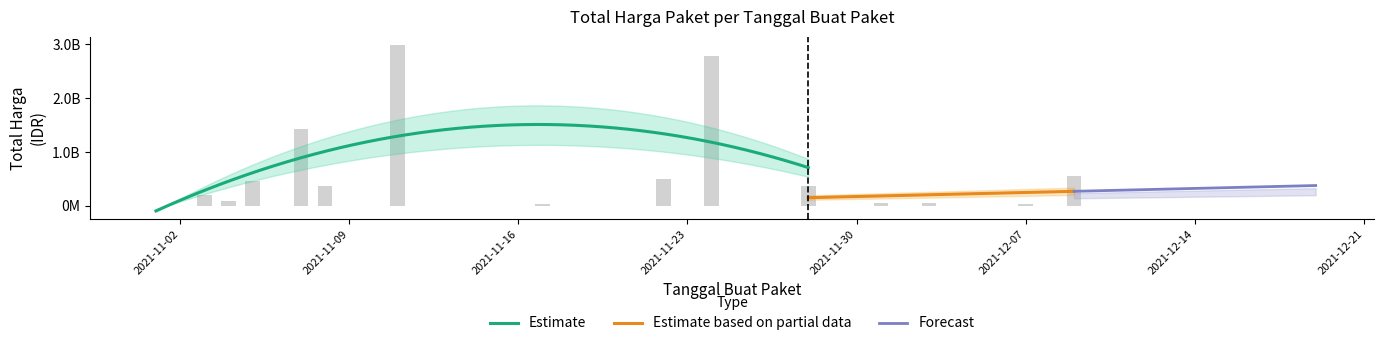

Are the bars horizontal?

No